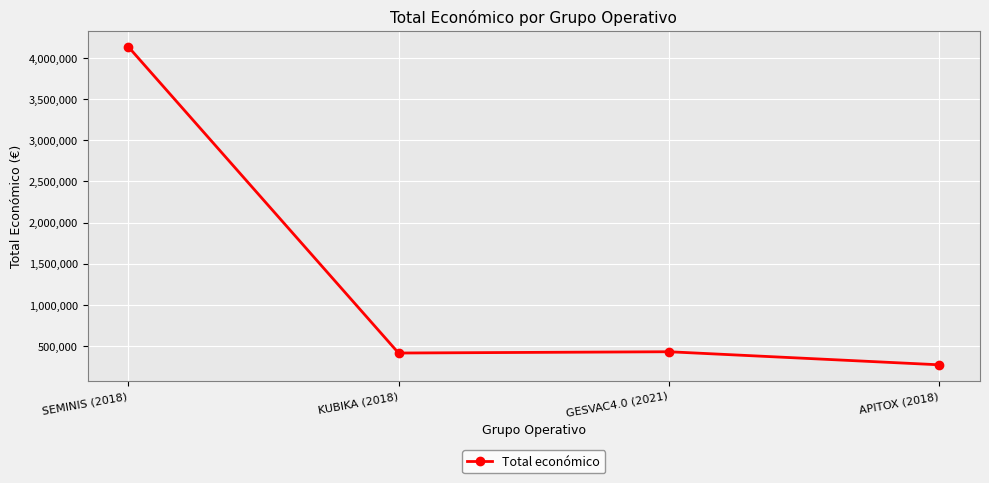

What is the approximate value at SEMINIS (2018)?

4139393